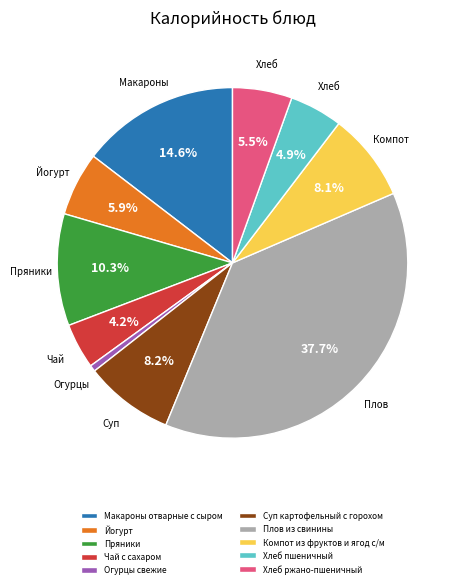

To the nearest percent, what is the combined percentage of Суп картофельный с горохом and Макароны отварные с сыром?

23%